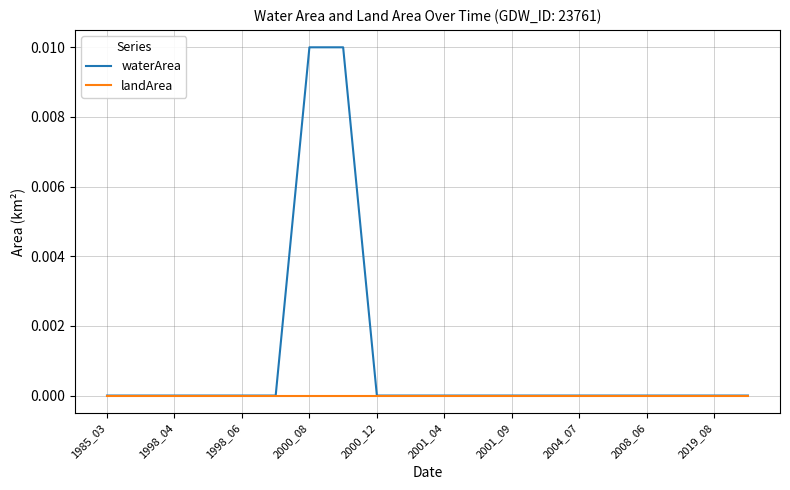

Which series has the largest total across all categories?

waterArea